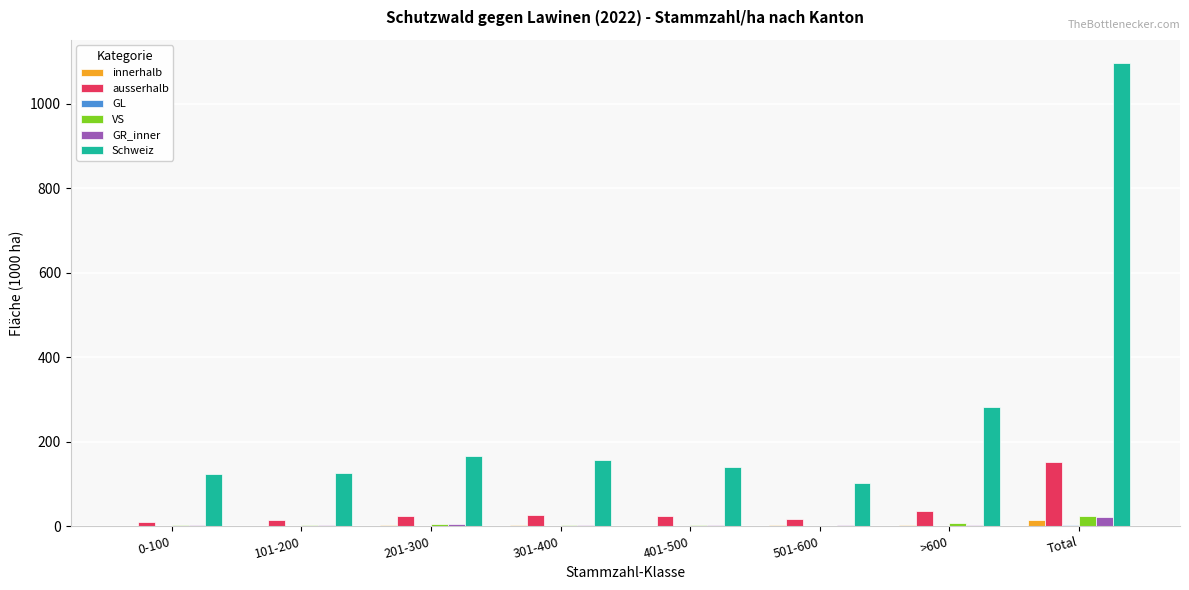

At which category does the chart reach its peak across all series?

Total